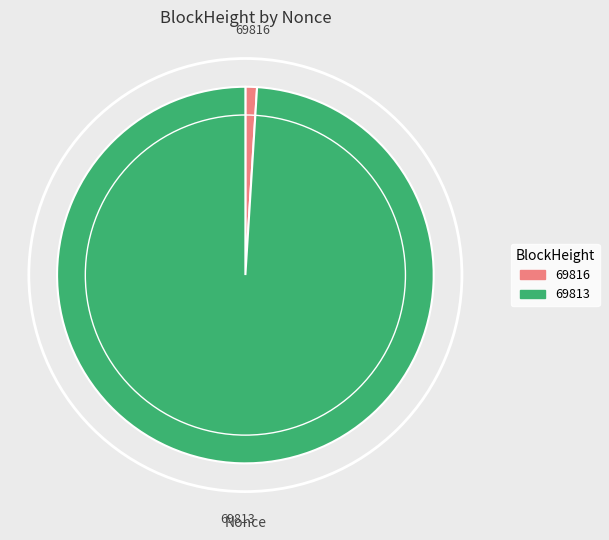

Between 69816 and 69813, which is larger?

69813